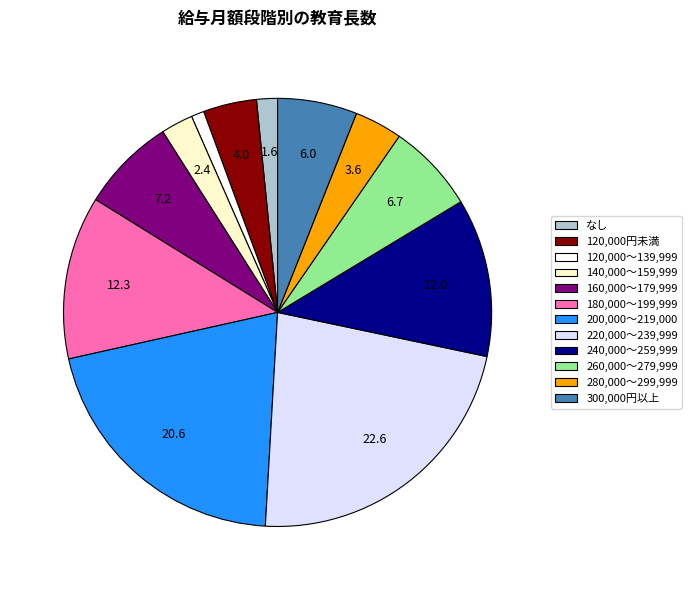

Is 180,000～199,999 the majority of the pie?

No